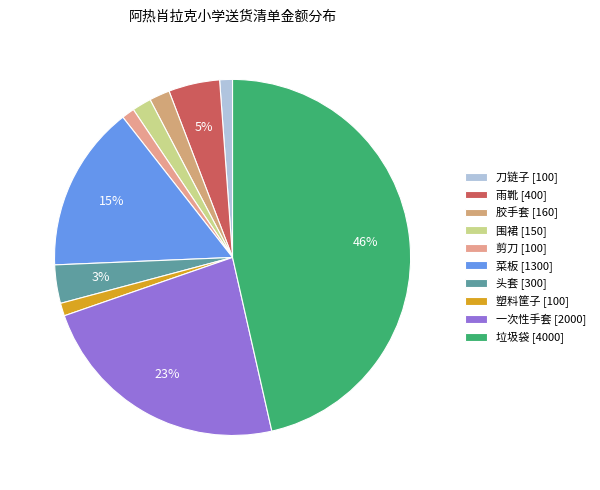

To the nearest percent, what percentage of the pie is 塑料筐子?

1%